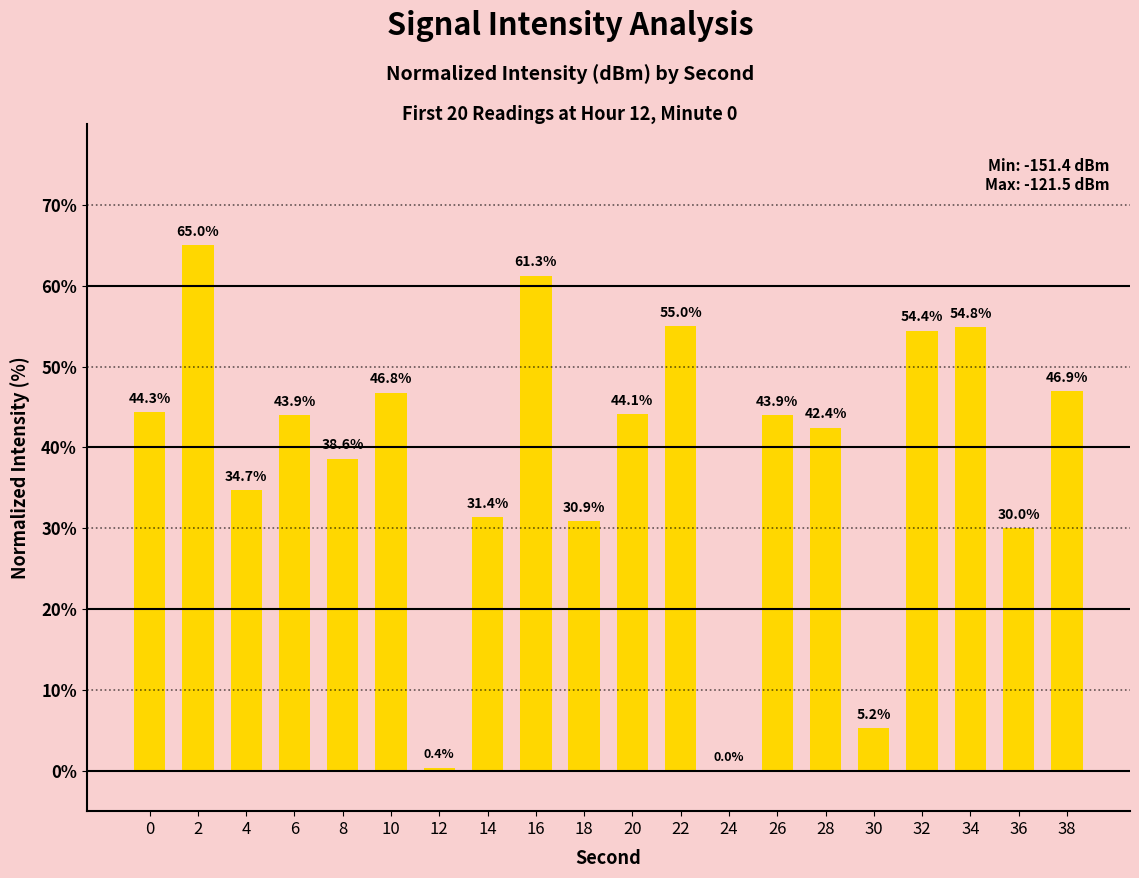

Which has a higher value, 30 or 32?

32